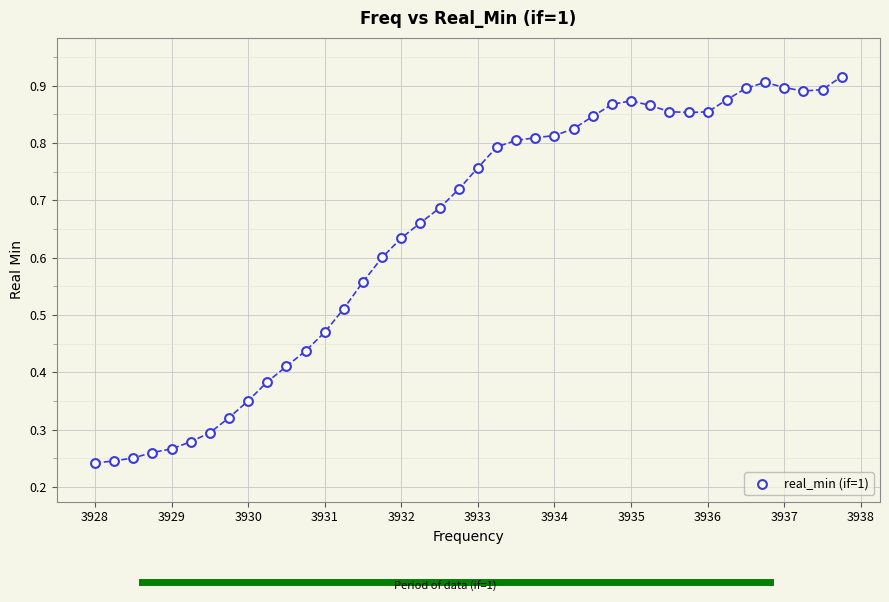

What is the range of X values (max minus min)?

9.8